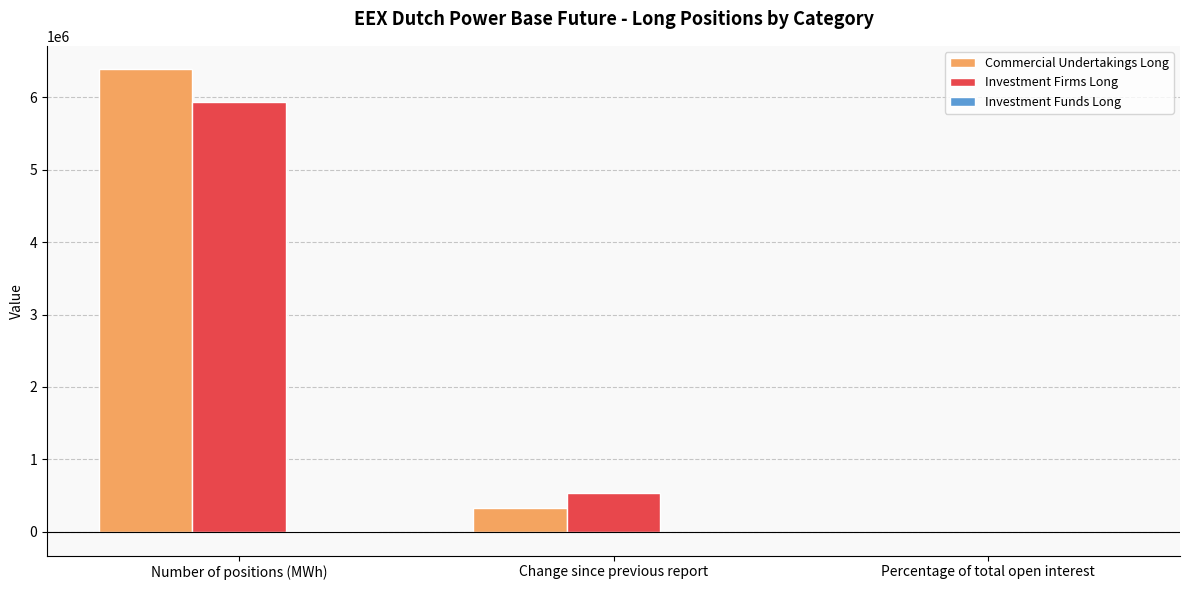

Count the number of categories in the chart.

3